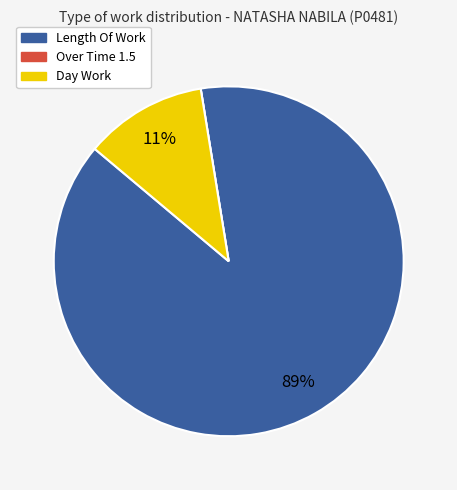

To the nearest percent, what percentage of the pie is Length Of Work?

89%